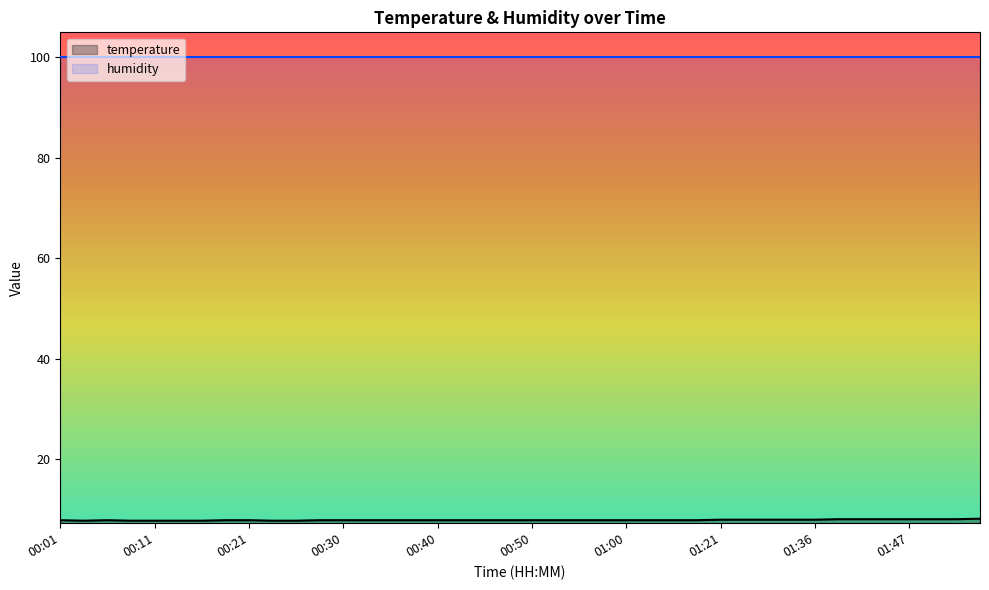

What is the total value across all series at 01:47?

108.0